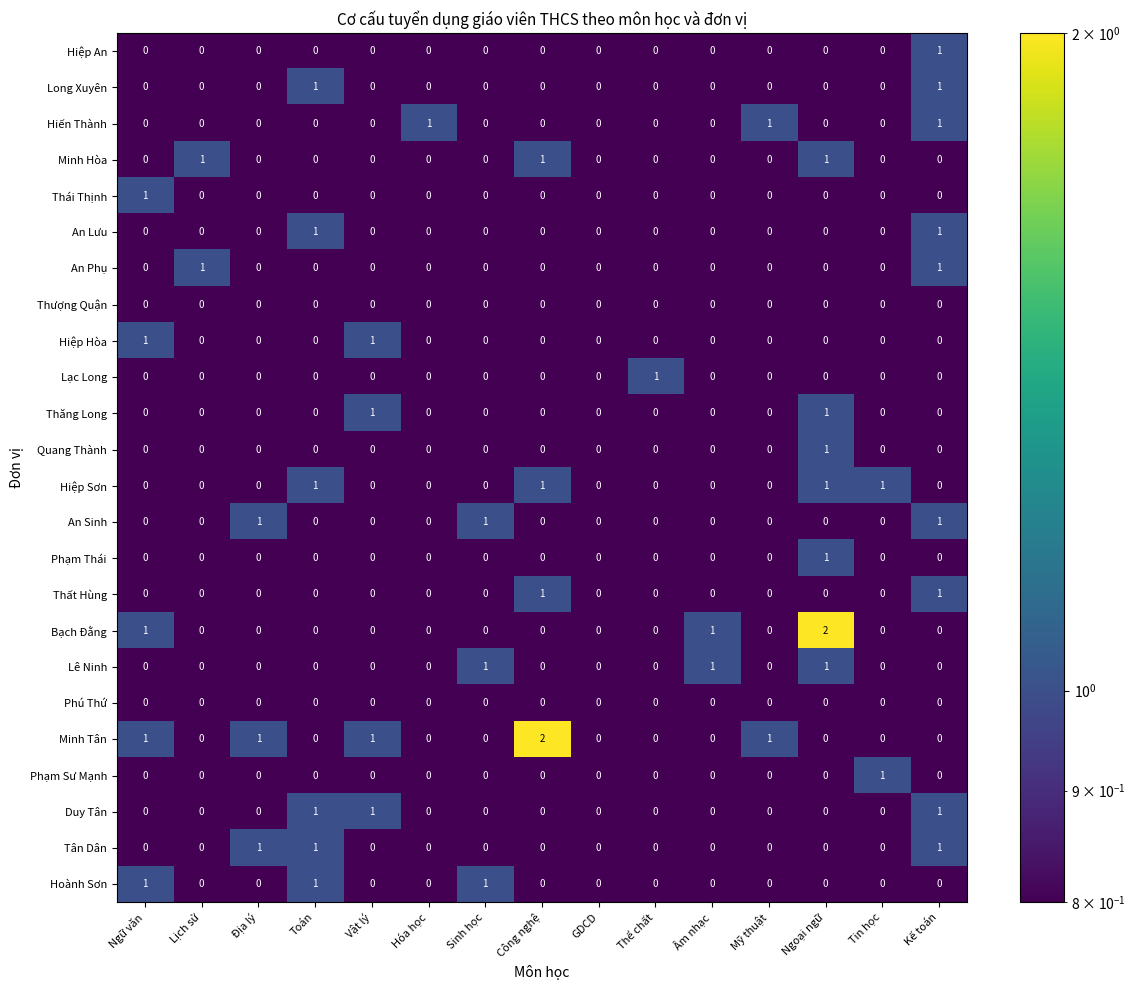

The value of Lạc Long at Địa lý is 0. True or false?

True